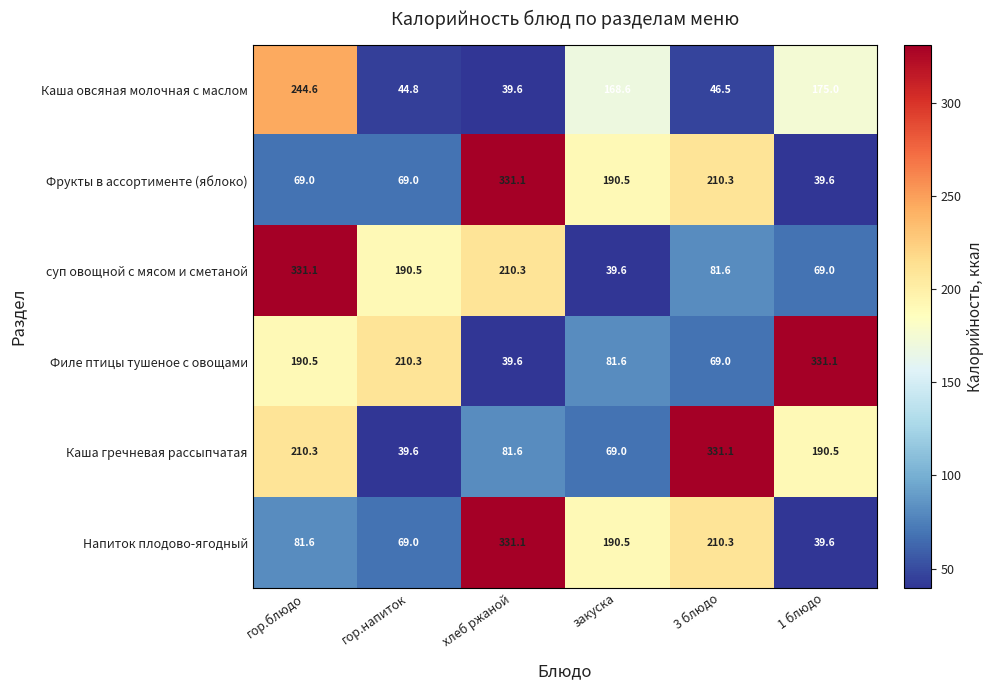

What is the difference between the highest and lowest values at 3 блюдо?

284.6